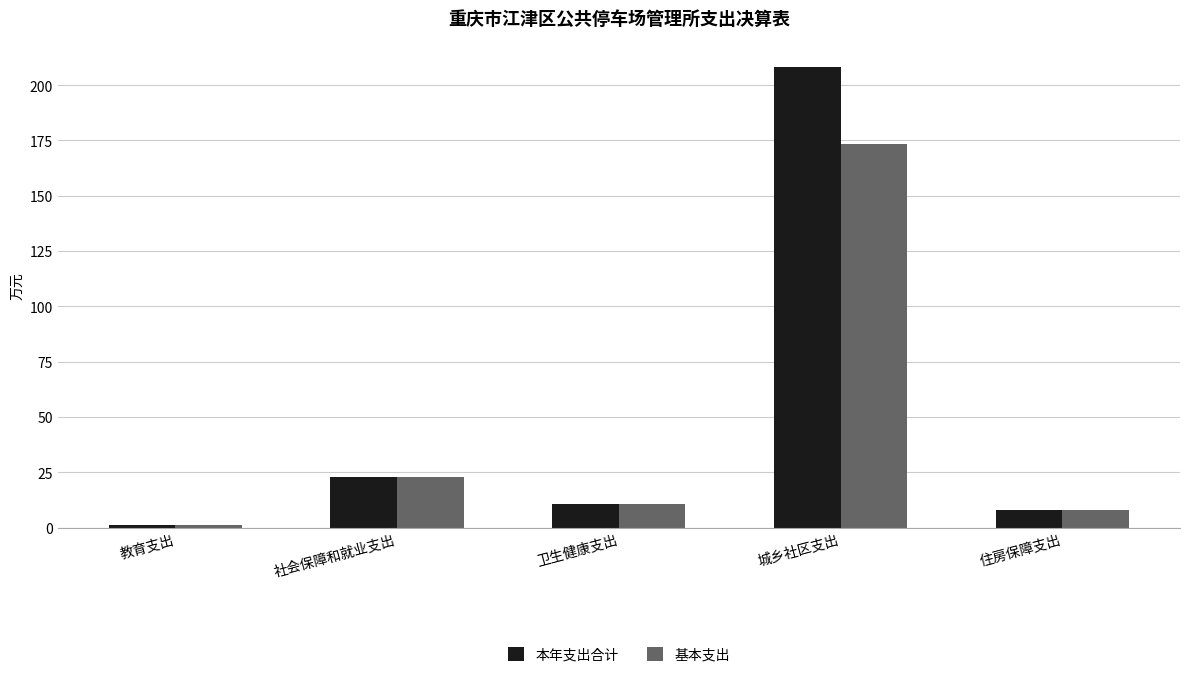

Does the chart contain stacked bars?

No